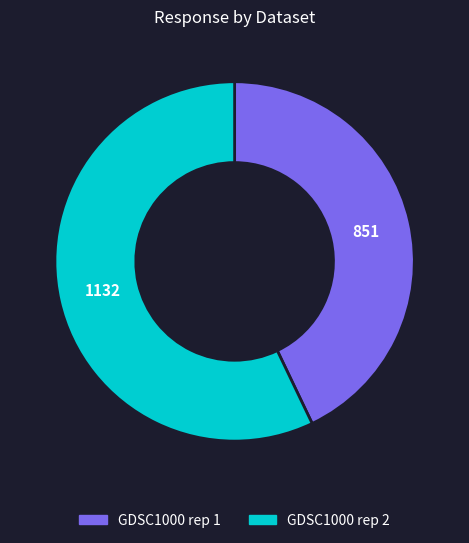

Which has a higher value, GDSC1000 rep 2 or GDSC1000 rep 1?

GDSC1000 rep 2